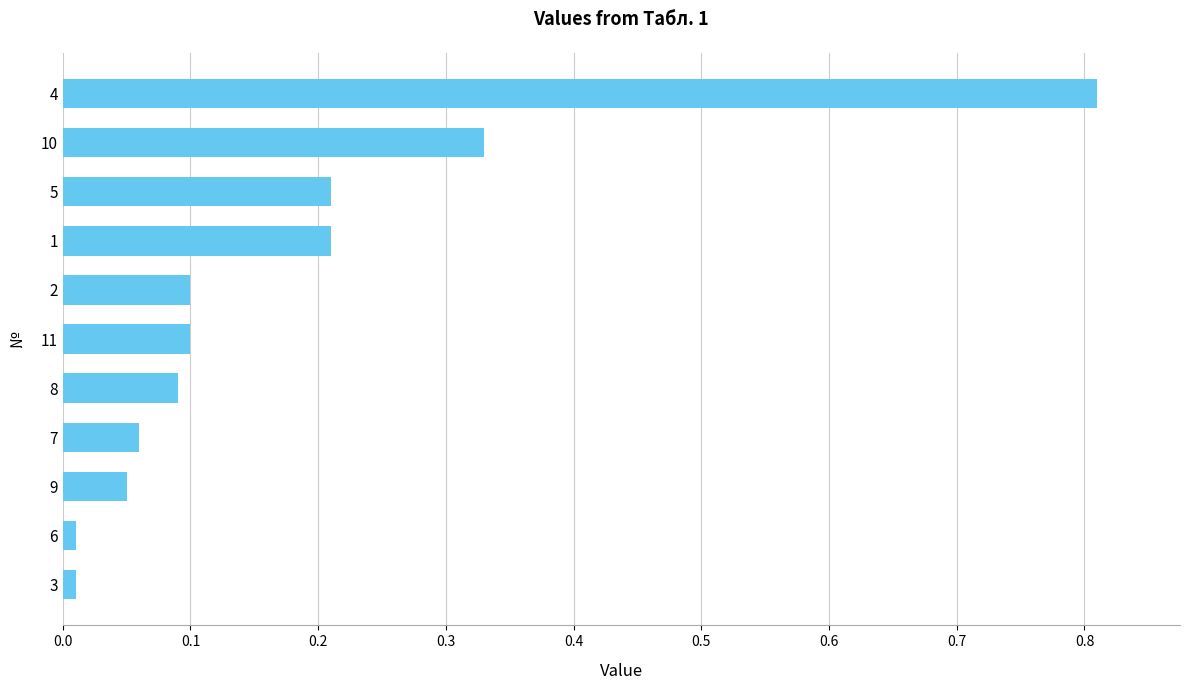

Which category has the highest value across all series?

4